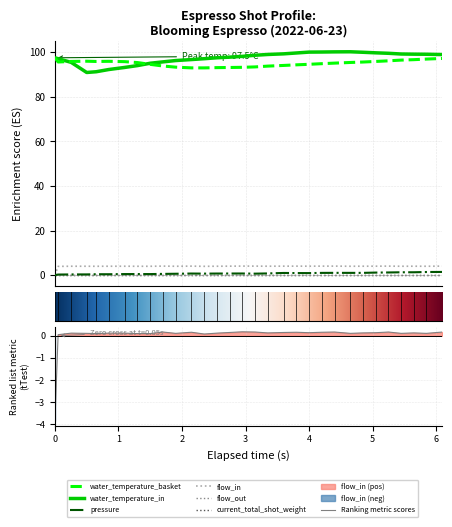

Is this an area chart (filled region under the line)?

No